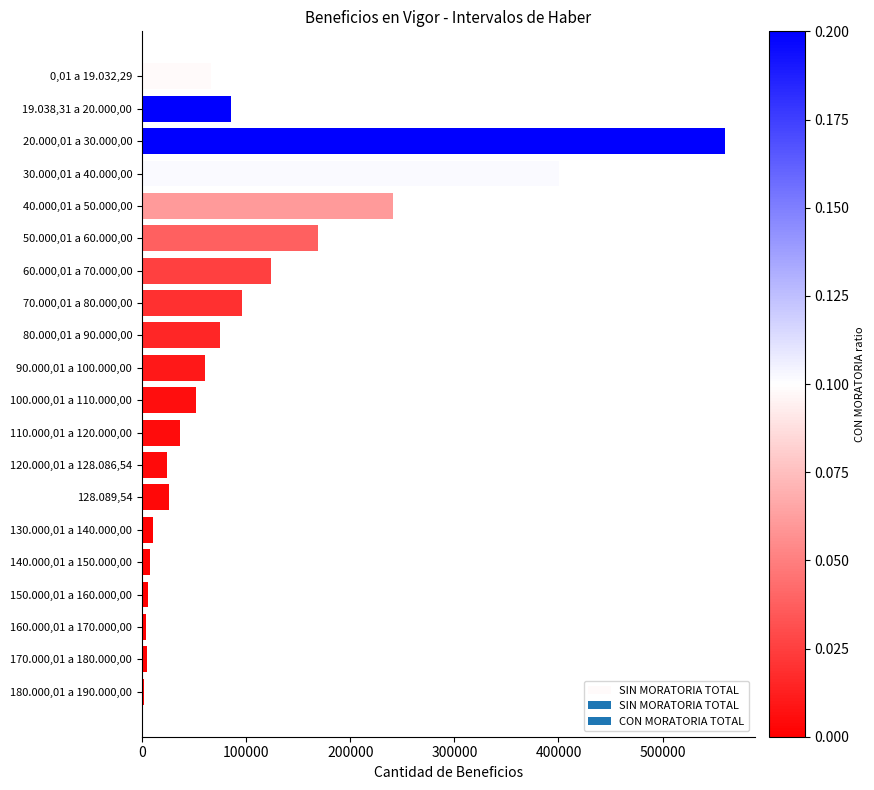

What is the difference between the second highest and minimum values?

398390